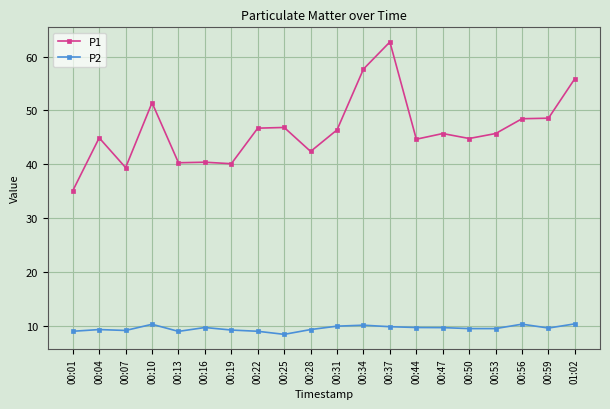

What position from the left is 00:22?

8